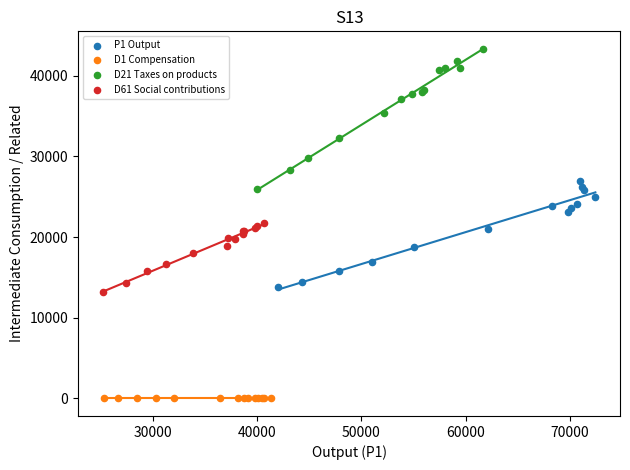

Which series has the widest spread of Y values?

D21 Taxes on products